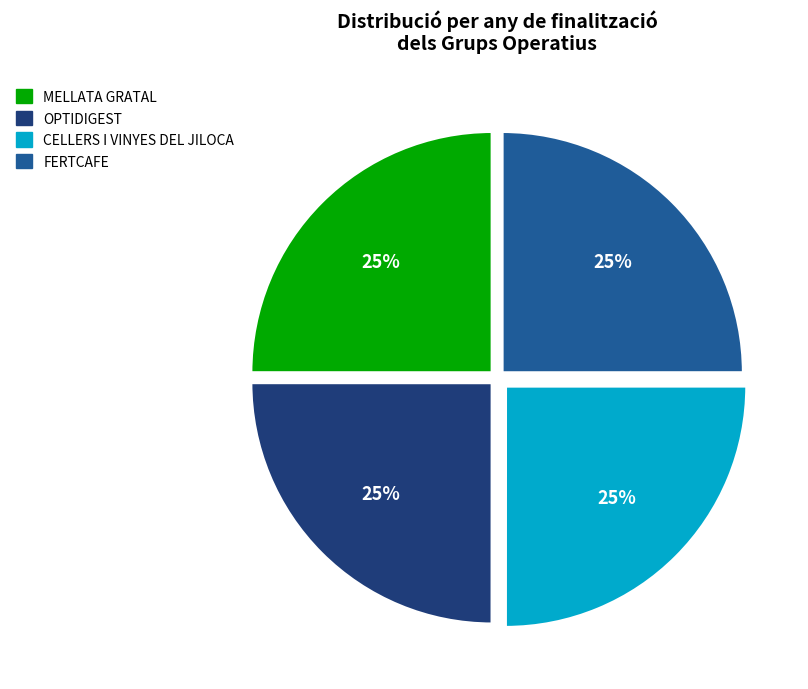

Is FERTCAFE the majority of the pie?

No